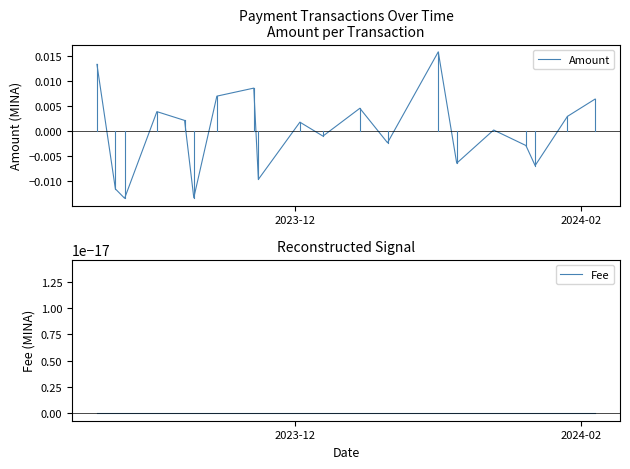

What is the label of the 19th point from the right?

2024-02